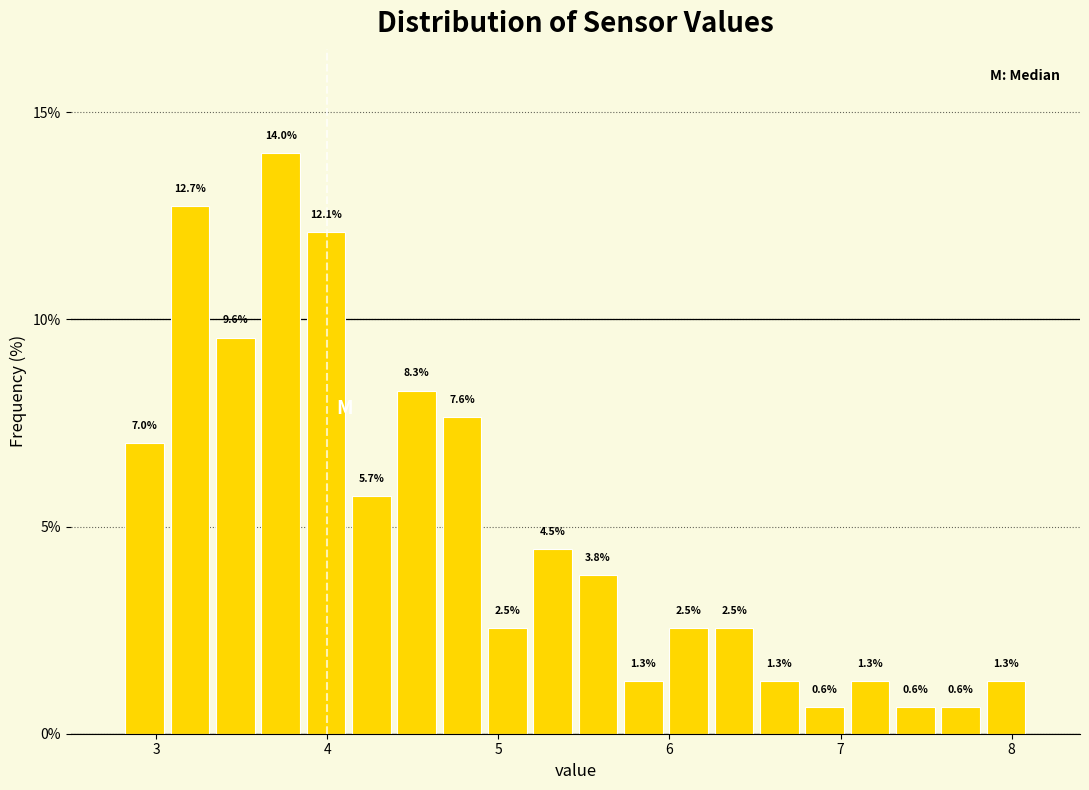

Read against the x-axis, roughly where is the centre of the tallest bar?

3.7